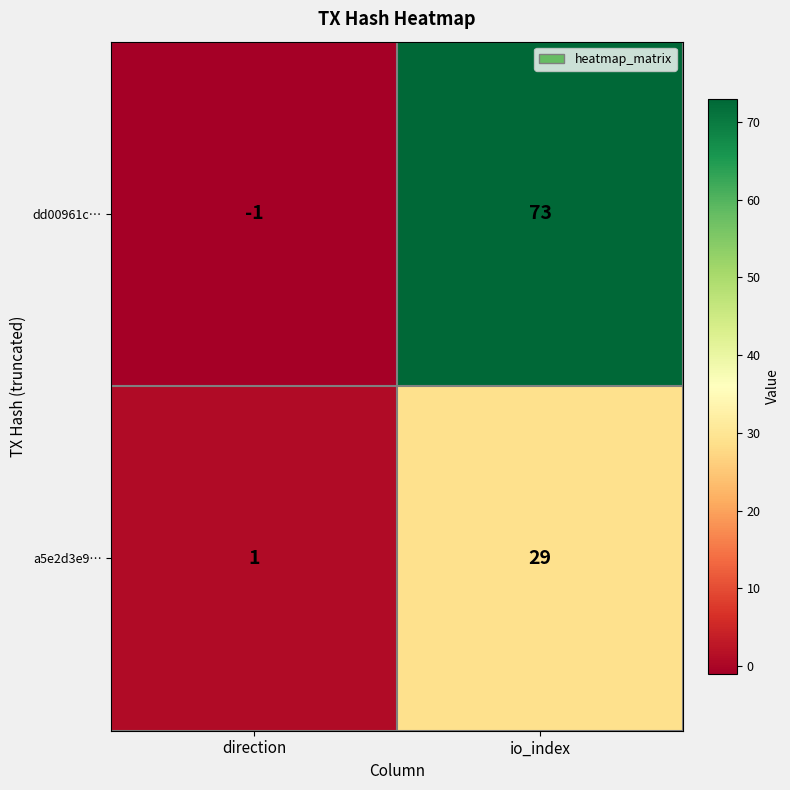

Is it true that a5e2d3e9… equals 2 at direction?

False